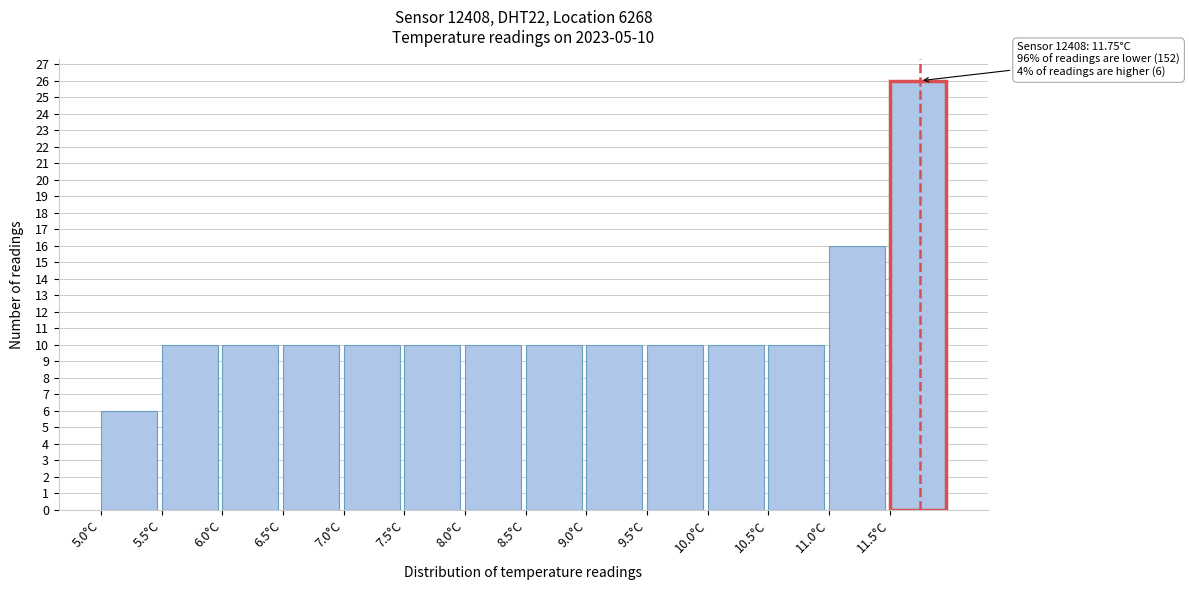

Over which range of the x-axis is the bar tallest?

11.5 to 12.0